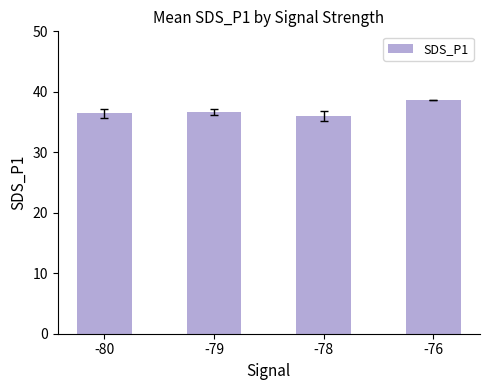

How many bars are there in total?

4